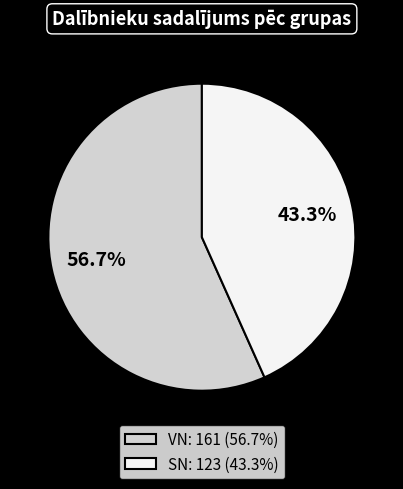

Which slice is the smallest?

SN